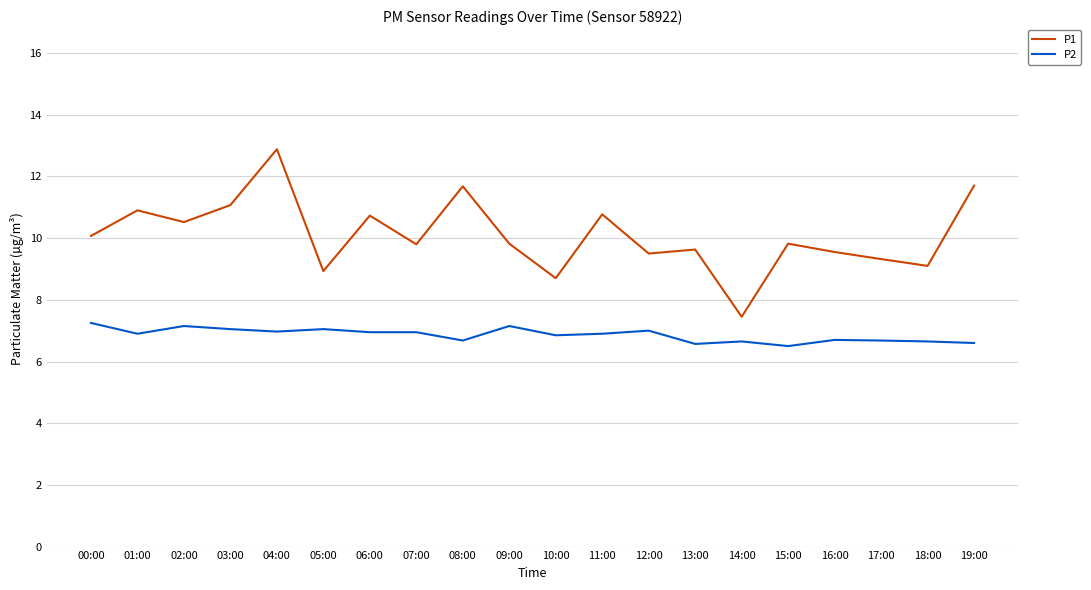

What is the minimum value for P2?

6.5